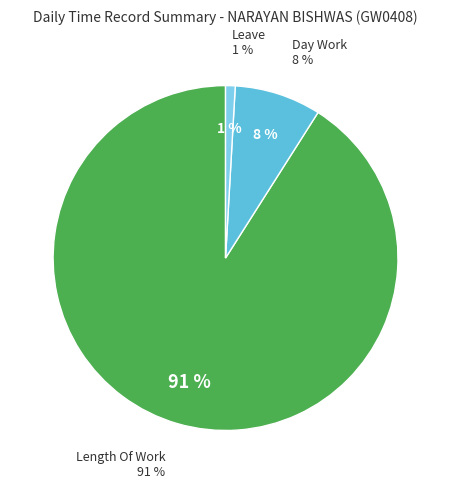

What percentage is NOT represented by Leave?

99.1%